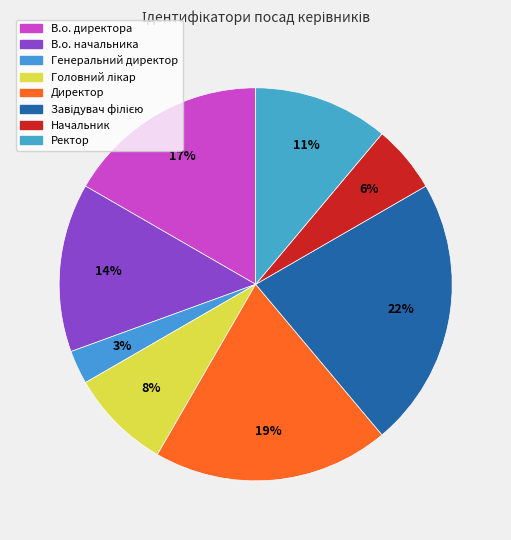

Count the number of slices in the pie.

8